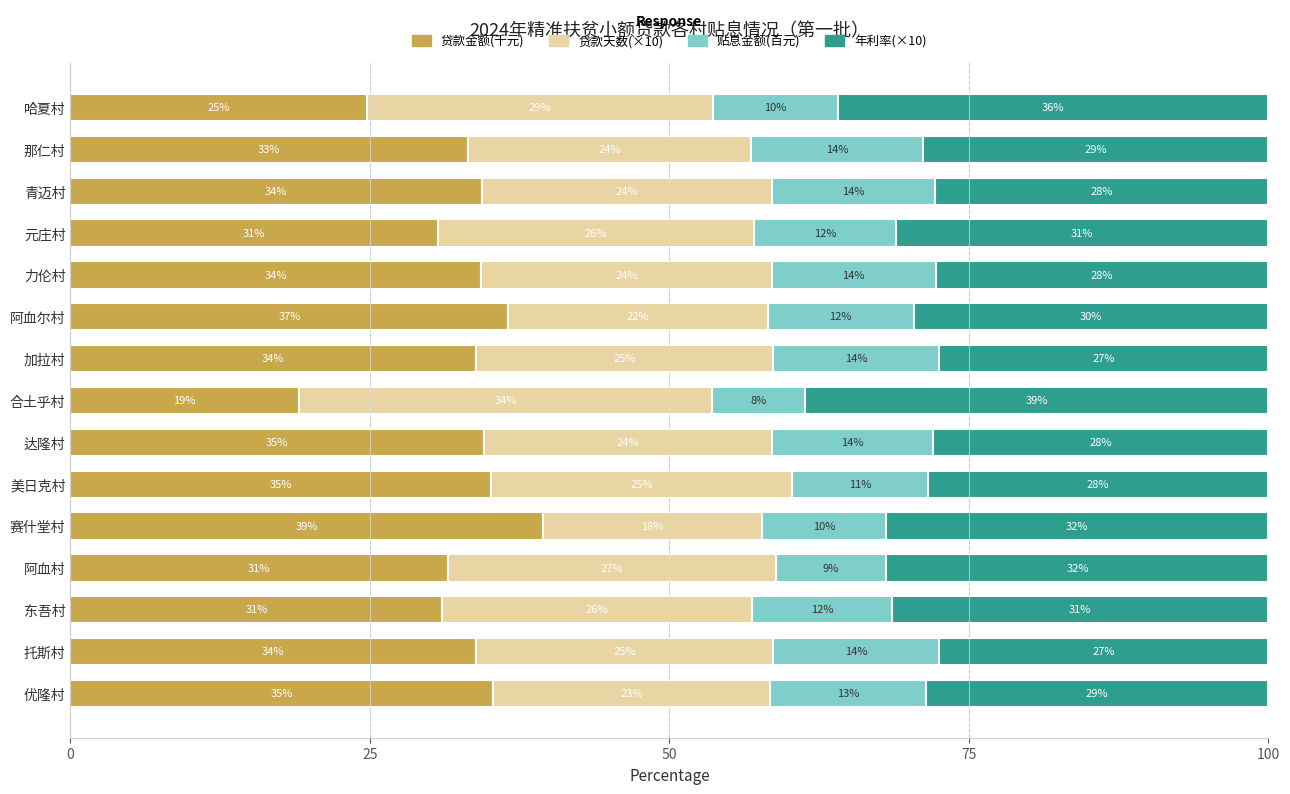

The 贷款金额(千元) series shows 19.1 at 合土乎村. True or false?

True